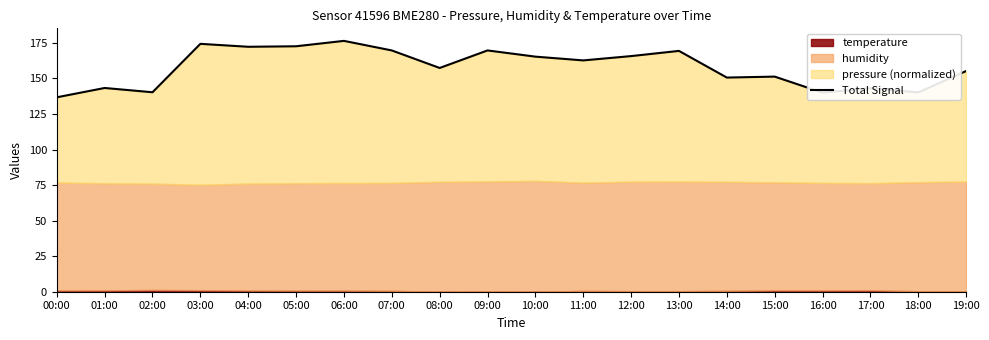

What is the label of the 2nd point from the right?

18:00